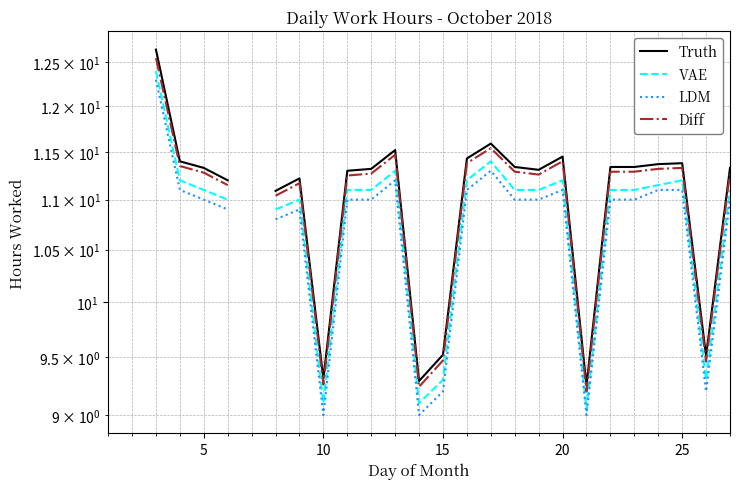

How many interior local valleys does the LDM series have?

4